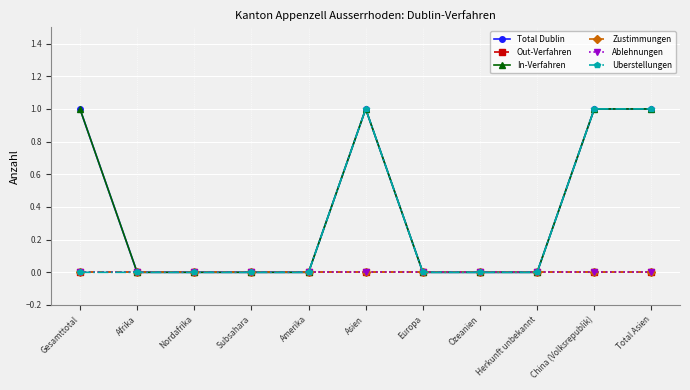

True or false: Uberstellungen and In-Verfahren cross at least once.

False